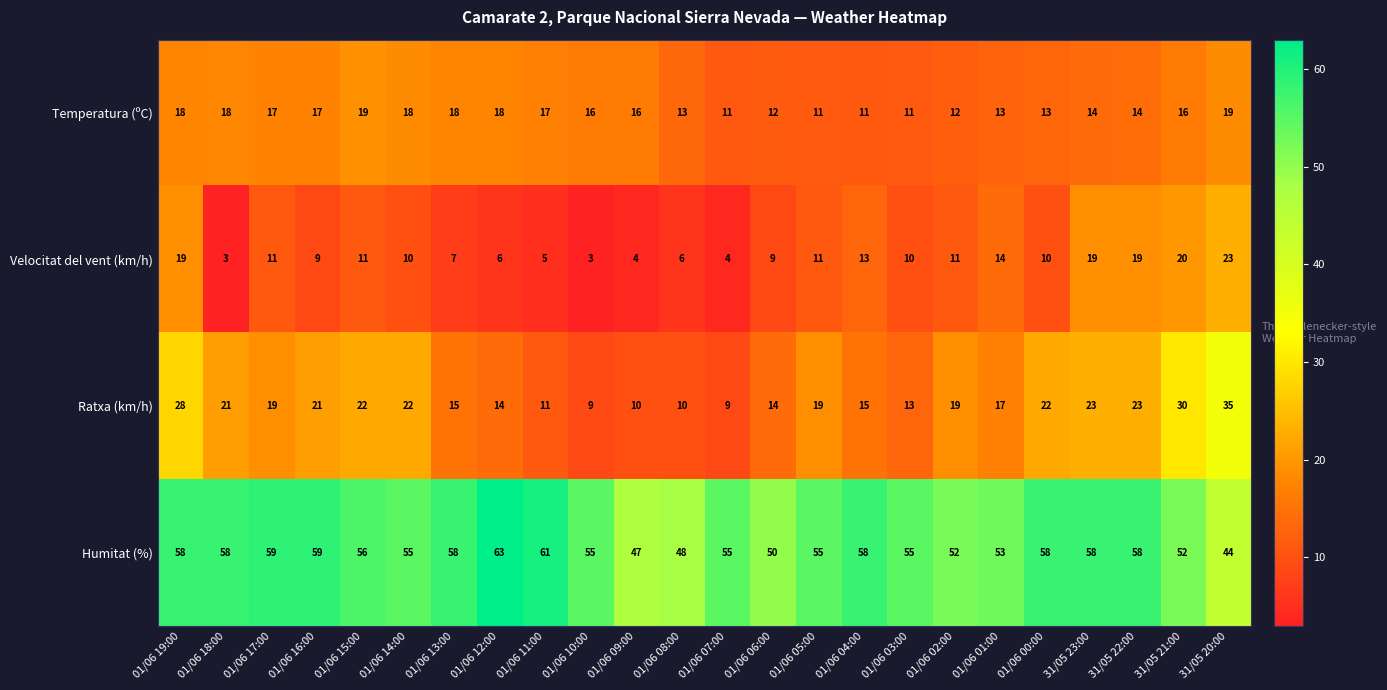

What is the average value of the Velocitat del vent (km/h) series?

11